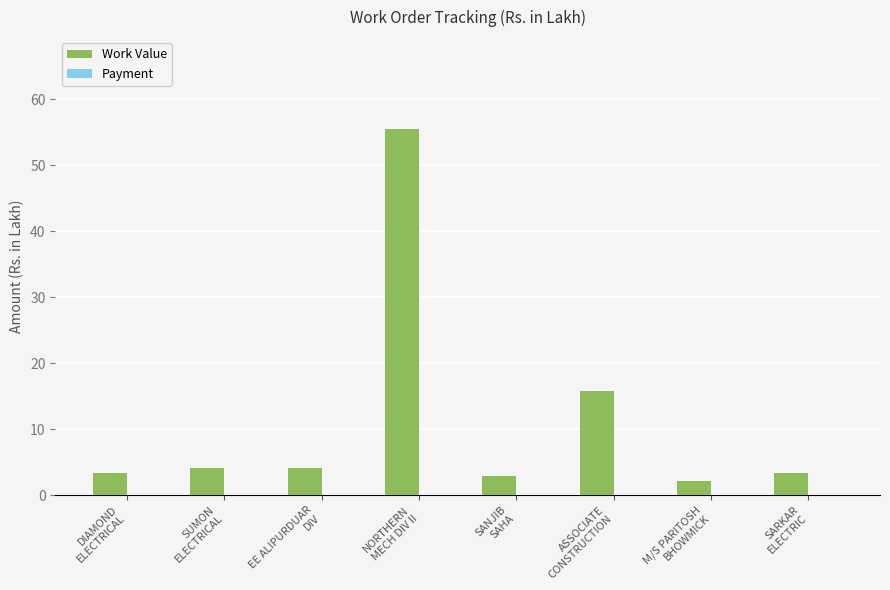

Does the chart contain any negative values?

No